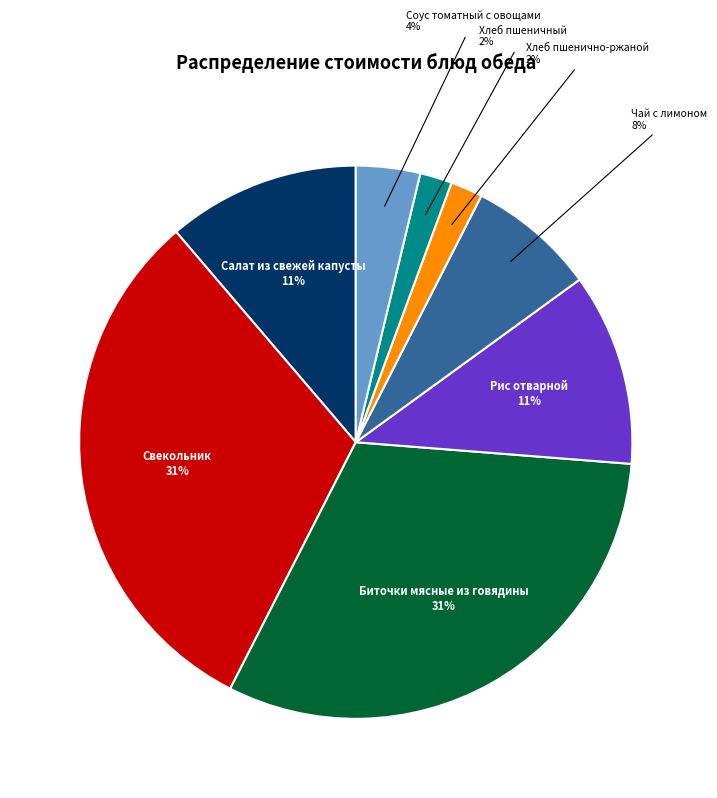

To the nearest percent, what is the average slice percentage?

12%